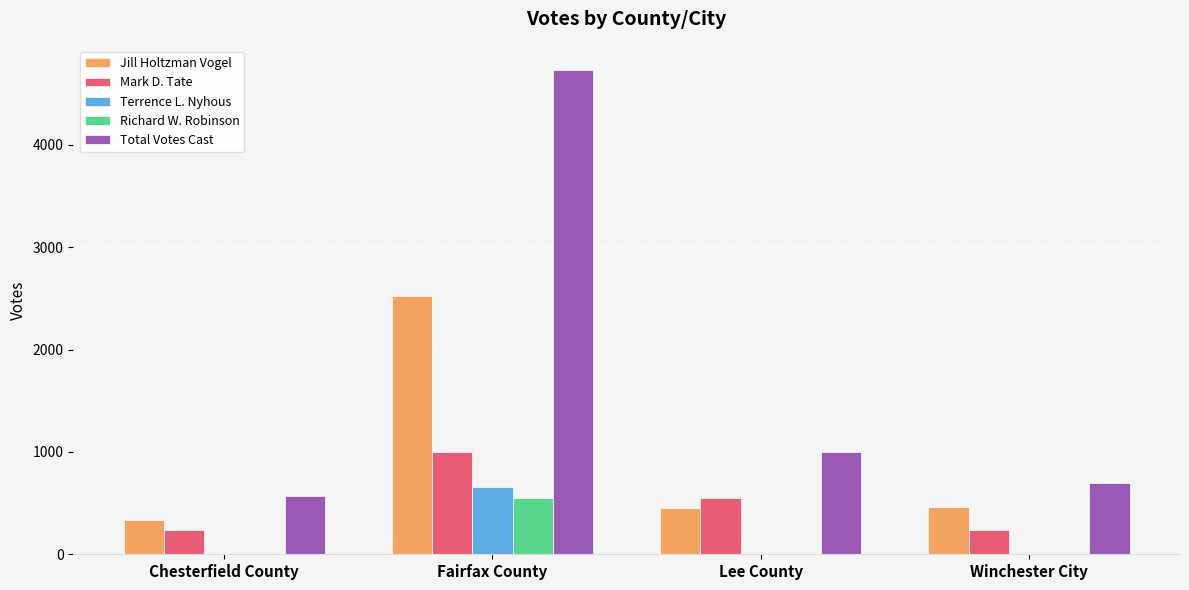

What is the maximum value shown in the chart?

4731